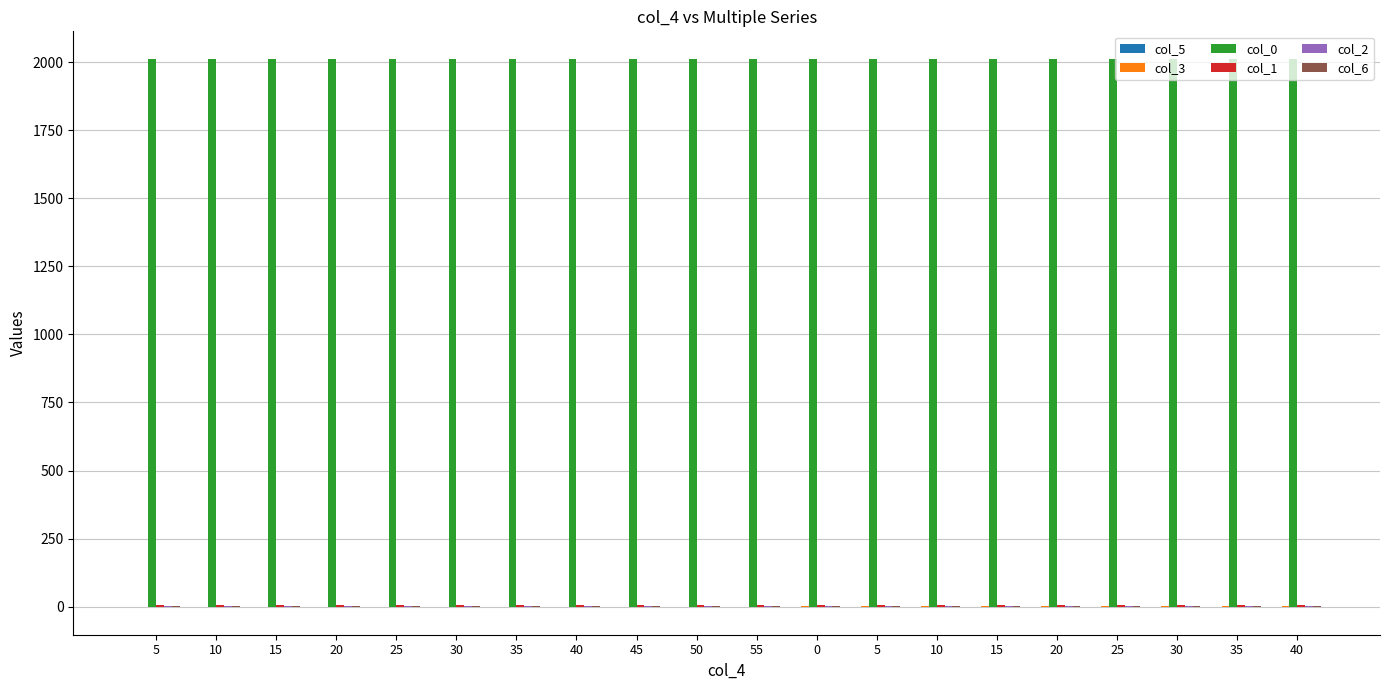

What is the approximate value of col_2 at 40?

1.0